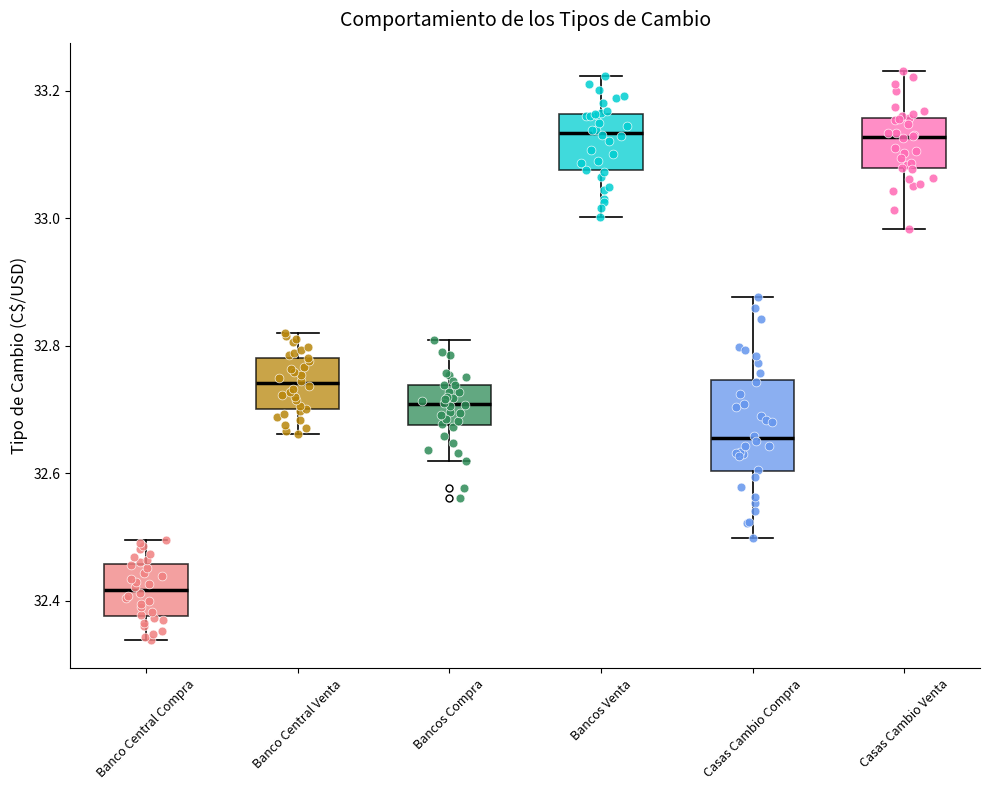

Which box is the tallest, from its lower edge to its upper edge?

Casas Cambio Compra